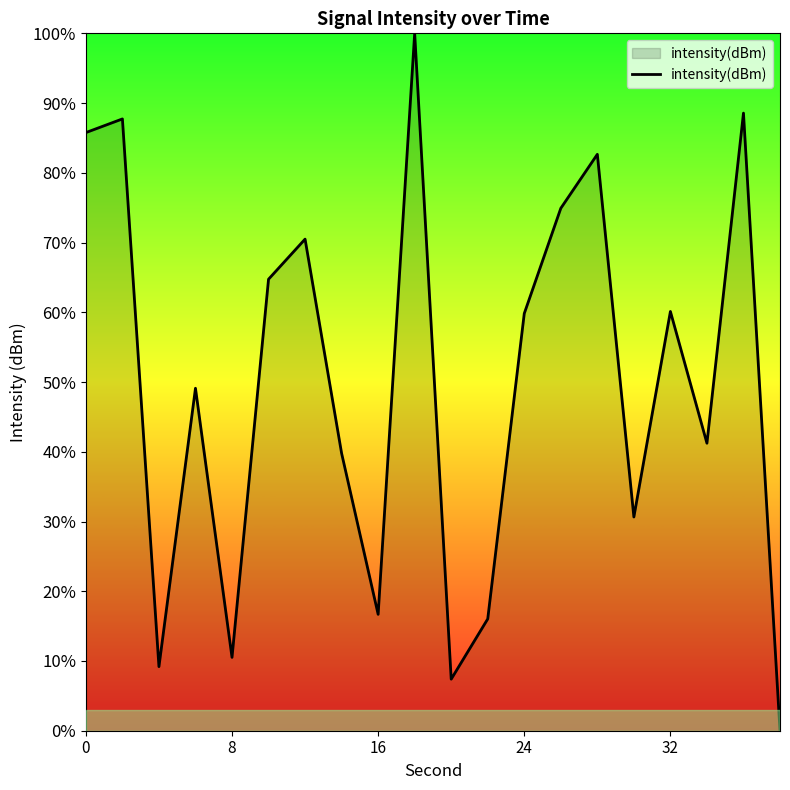

What is the maximum value shown in the chart?

100.0